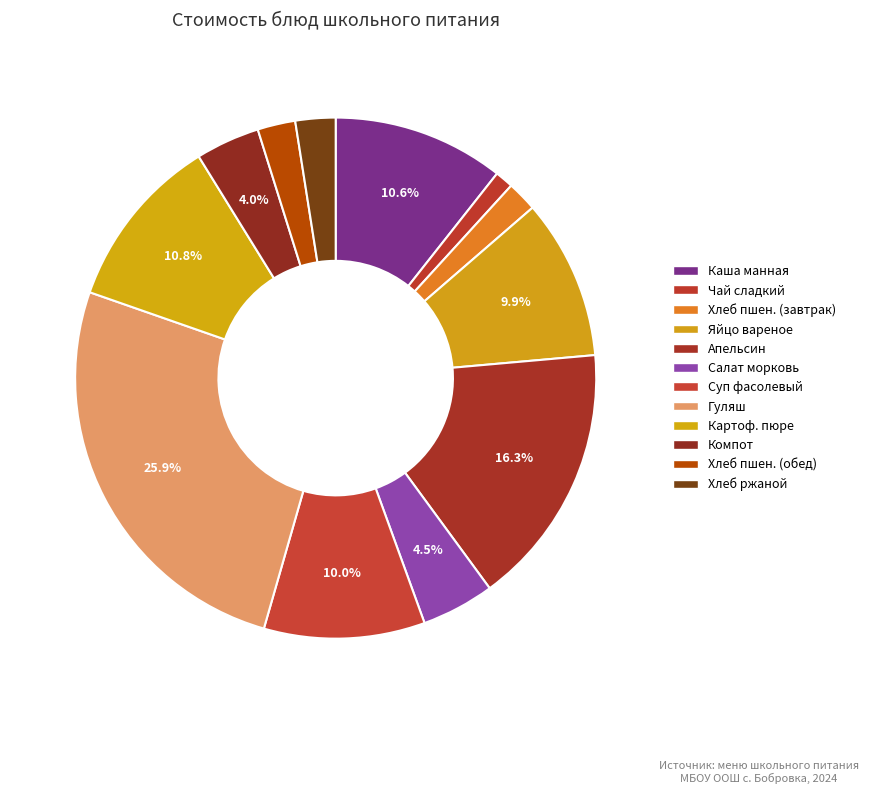

Which slice is the smallest?

Чай сладкий